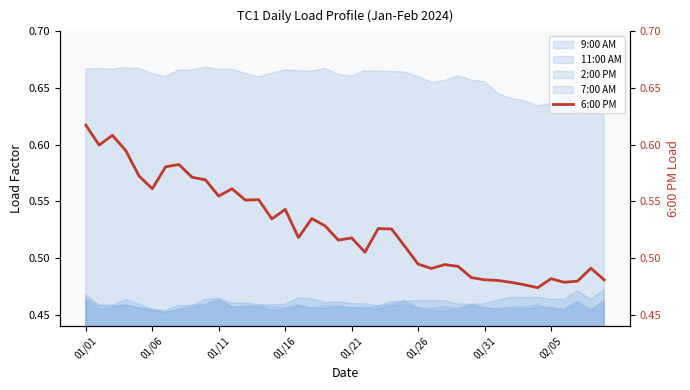

True or false: 7:00 AM and 2:00 PM intersect in this chart.

False